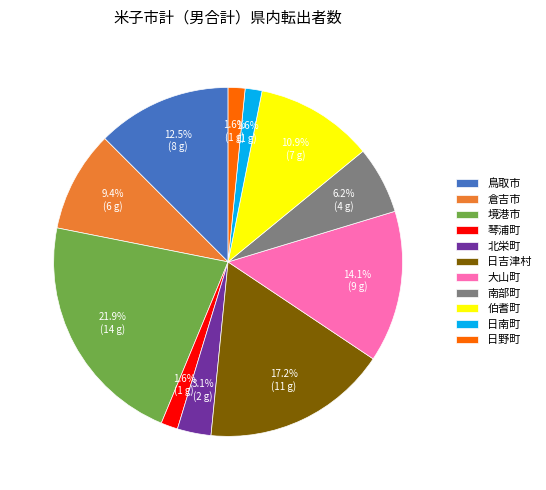

What is the largest slice in the pie chart?

境港市